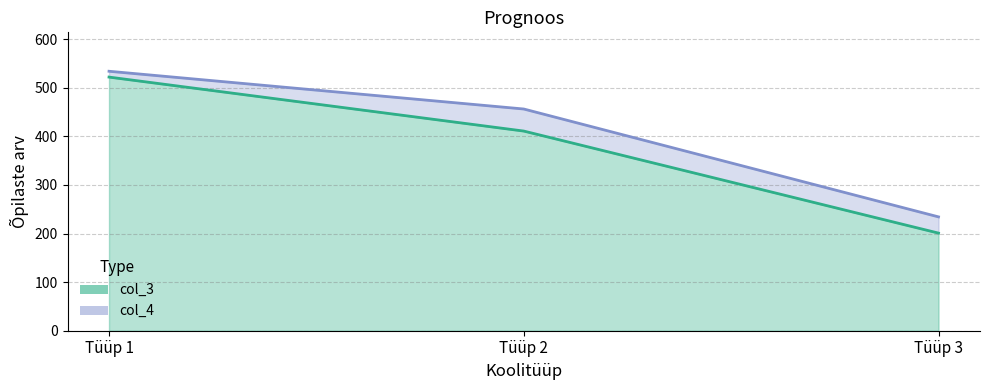

What value does the col_3 series have at Tüüp 2?

410.9